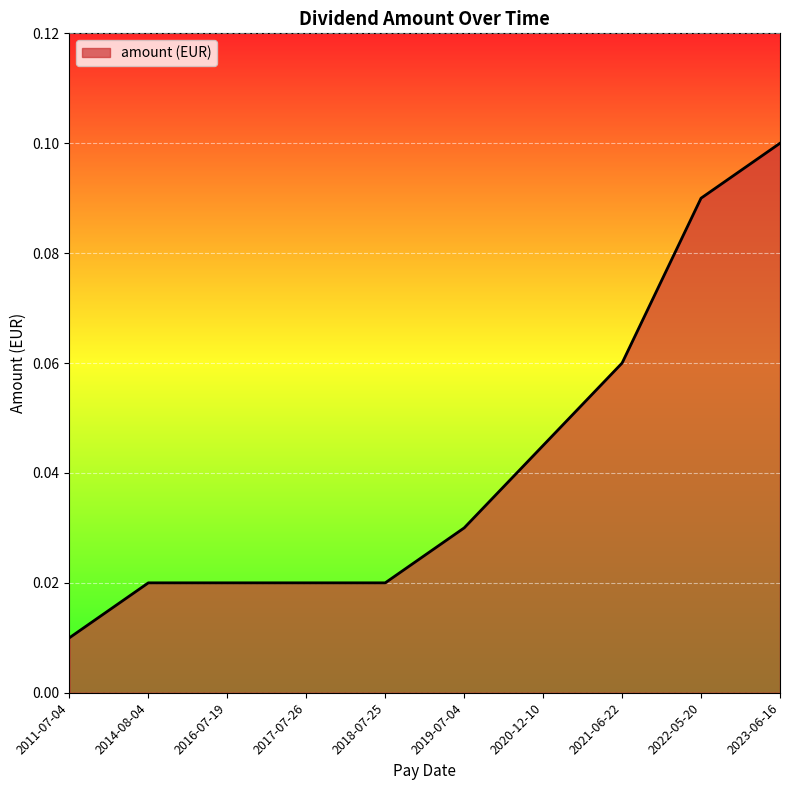

Which category has the lowest value across all series?

2011-07-04